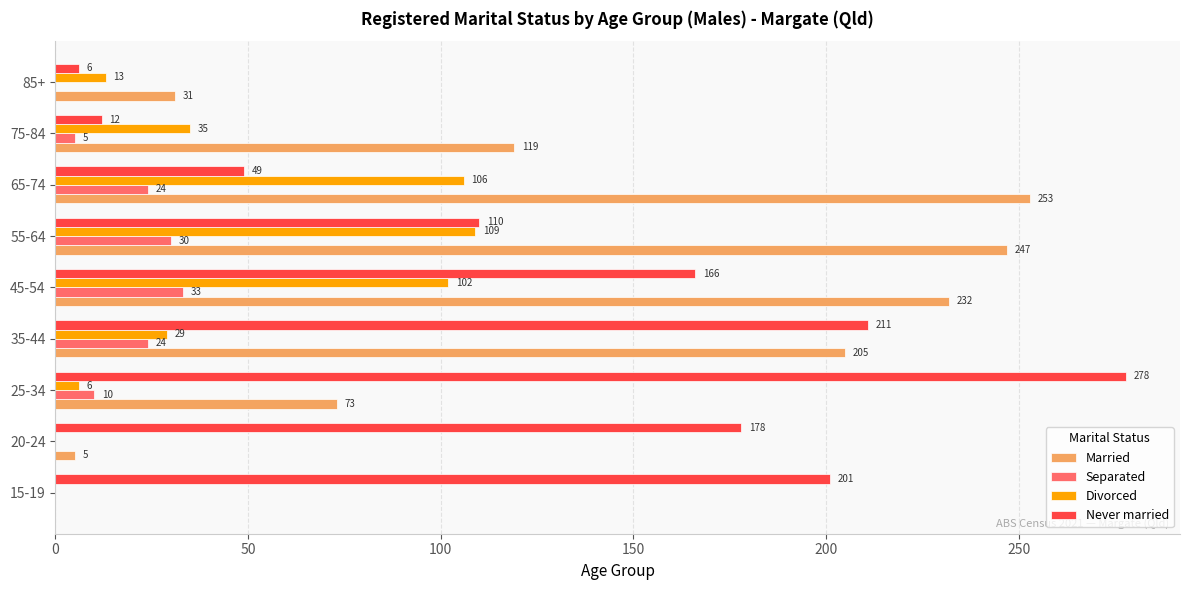

Between 20-24 and 25-34, which series saw the biggest shift?

Never married